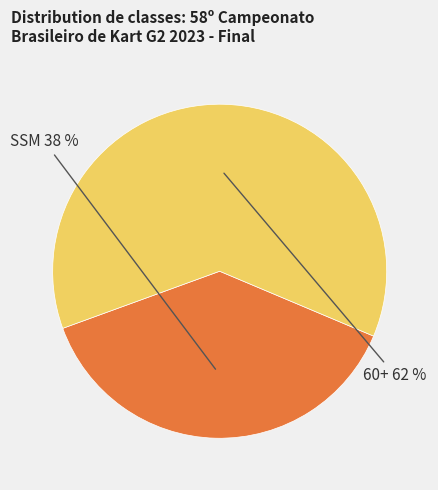

Rank the categories by value from lowest to highest.

SSM, 60+